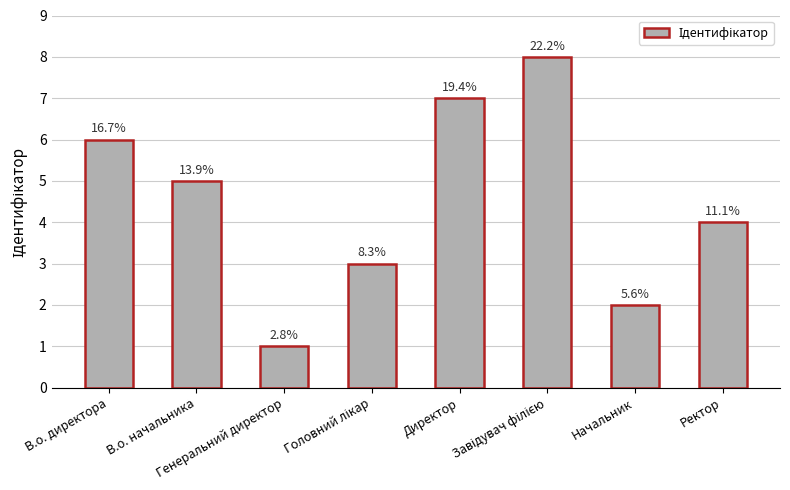

True or false: the data shows 14 at Завідувач філією.

False